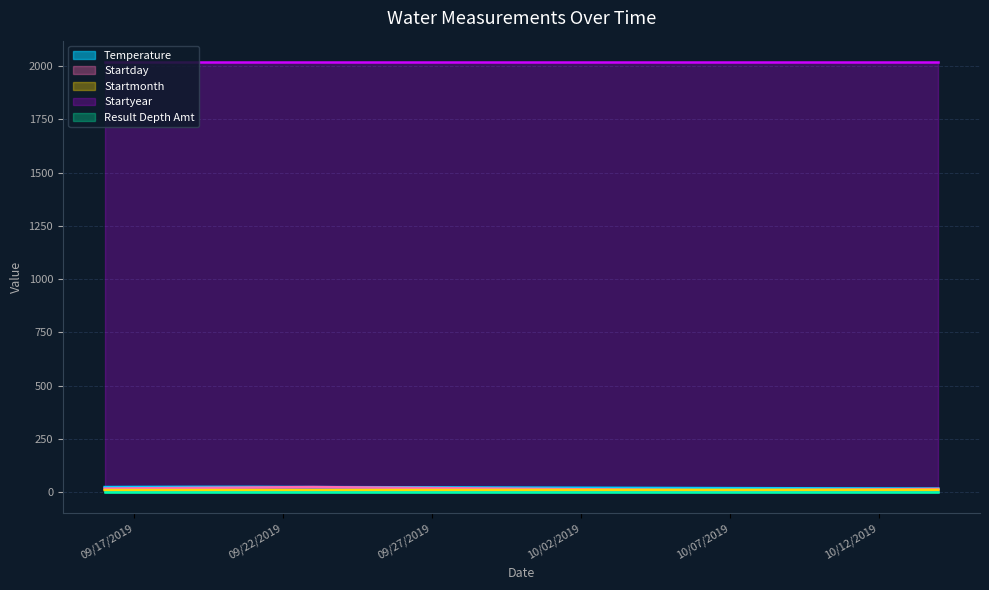

What position from the left is 10/14/2019?

7